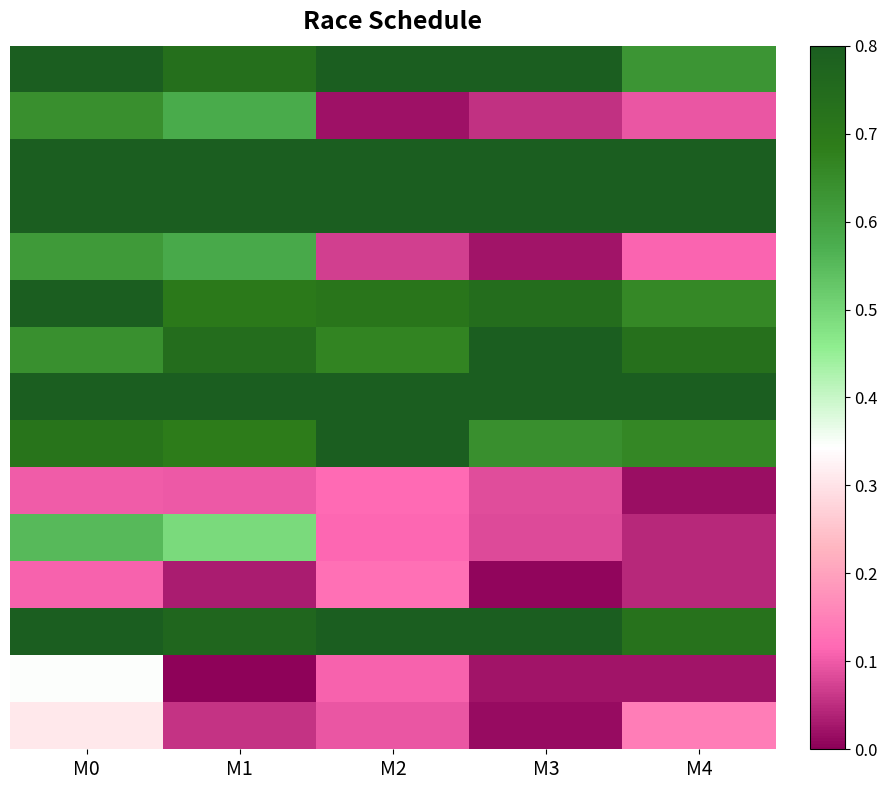

At which category does the chart reach its minimum across all series?

M1